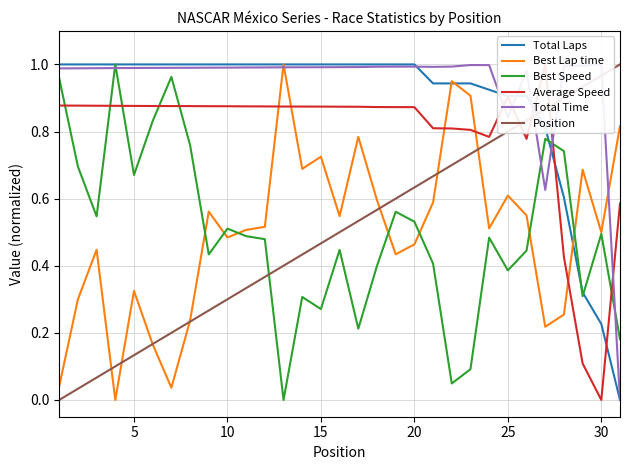

True or false: Best Speed and Position intersect in this chart.

True